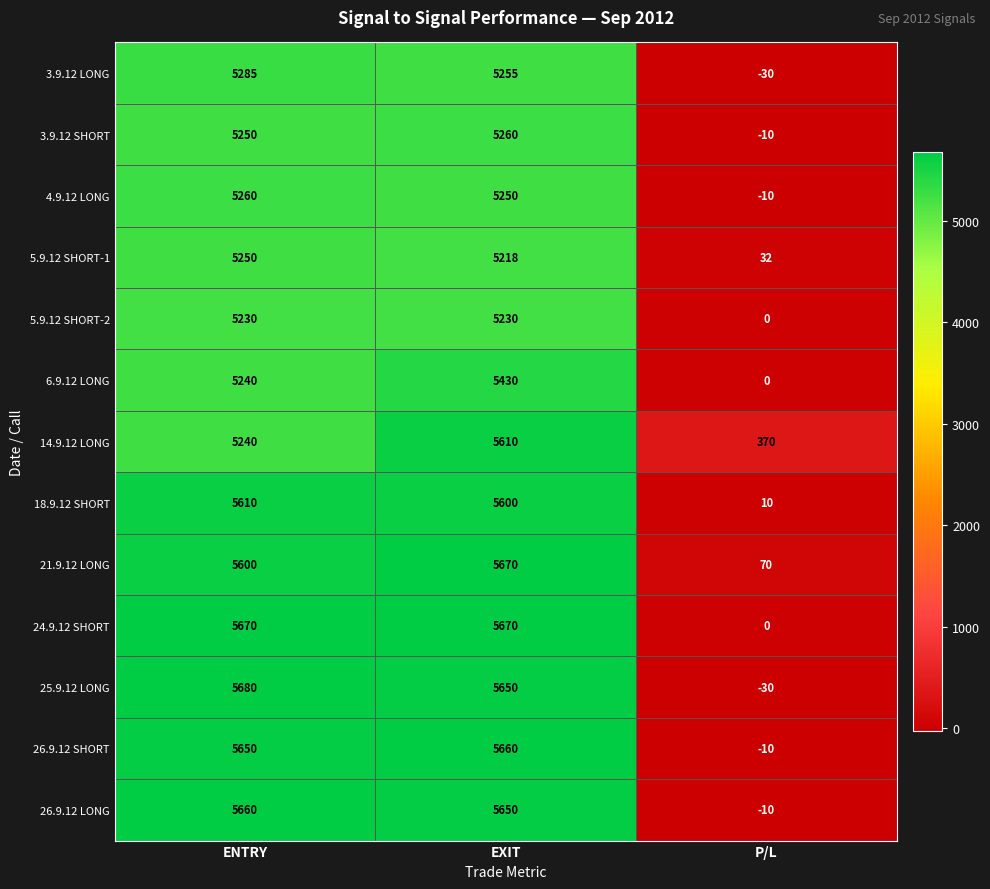

Which series changed the most between ENTRY and EXIT?

14.9.12 LONG